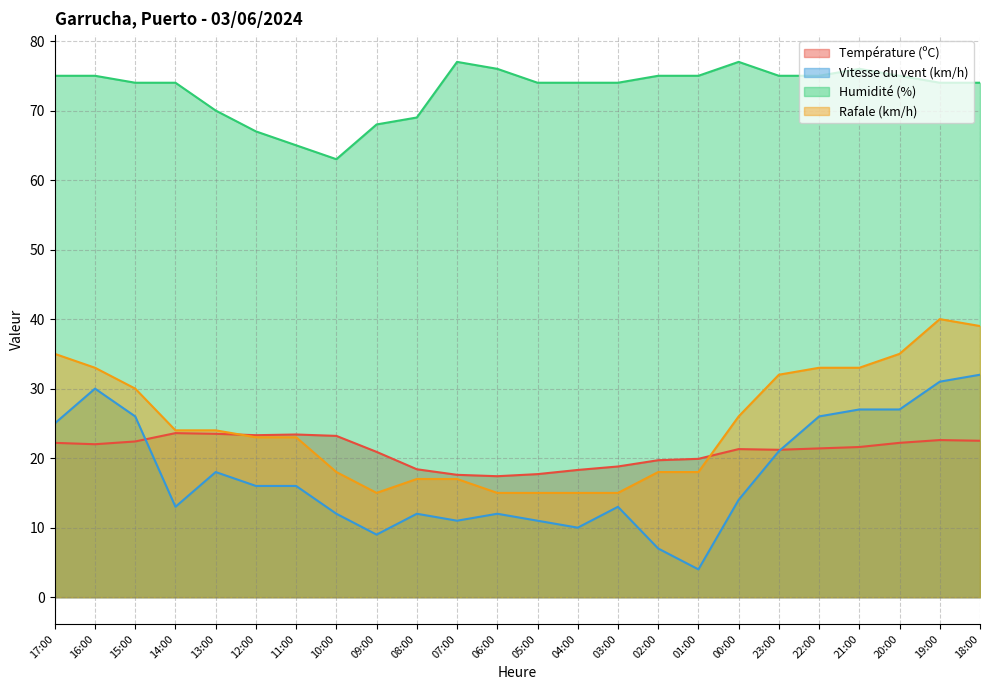

Reading left to right, extract all data points from this chart.

Température (ºC): 22.2	22.0	22.4	23.6	23.5	23.3	23.4	23.2	20.9	18.4	17.6	17.4	17.7	18.3	18.8	19.7	19.9	21.3	21.2	21.4	21.6	22.2	22.6	22.5
Vitesse du vent (km/h): 25.0	30.0	26.0	13.0	18.0	16.0	16.0	12.0	9.0	12.0	11.0	12.0	11.0	10.0	13.0	7.0	4.0	14.0	21.0	26.0	27.0	27.0	31.0	32.0
Humidité (%): 75.0	75.0	74.0	74.0	70.0	67.0	65.0	63.0	68.0	69.0	77.0	76.0	74.0	74.0	74.0	75.0	75.0	77.0	75.0	75.0	76.0	75.0	74.0	74.0
Rafale (km/h): 35.0	33.0	30.0	24.0	24.0	23.0	23.0	18.0	15.0	17.0	17.0	15.0	15.0	15.0	15.0	18.0	18.0	26.0	32.0	33.0	33.0	35.0	40.0	39.0